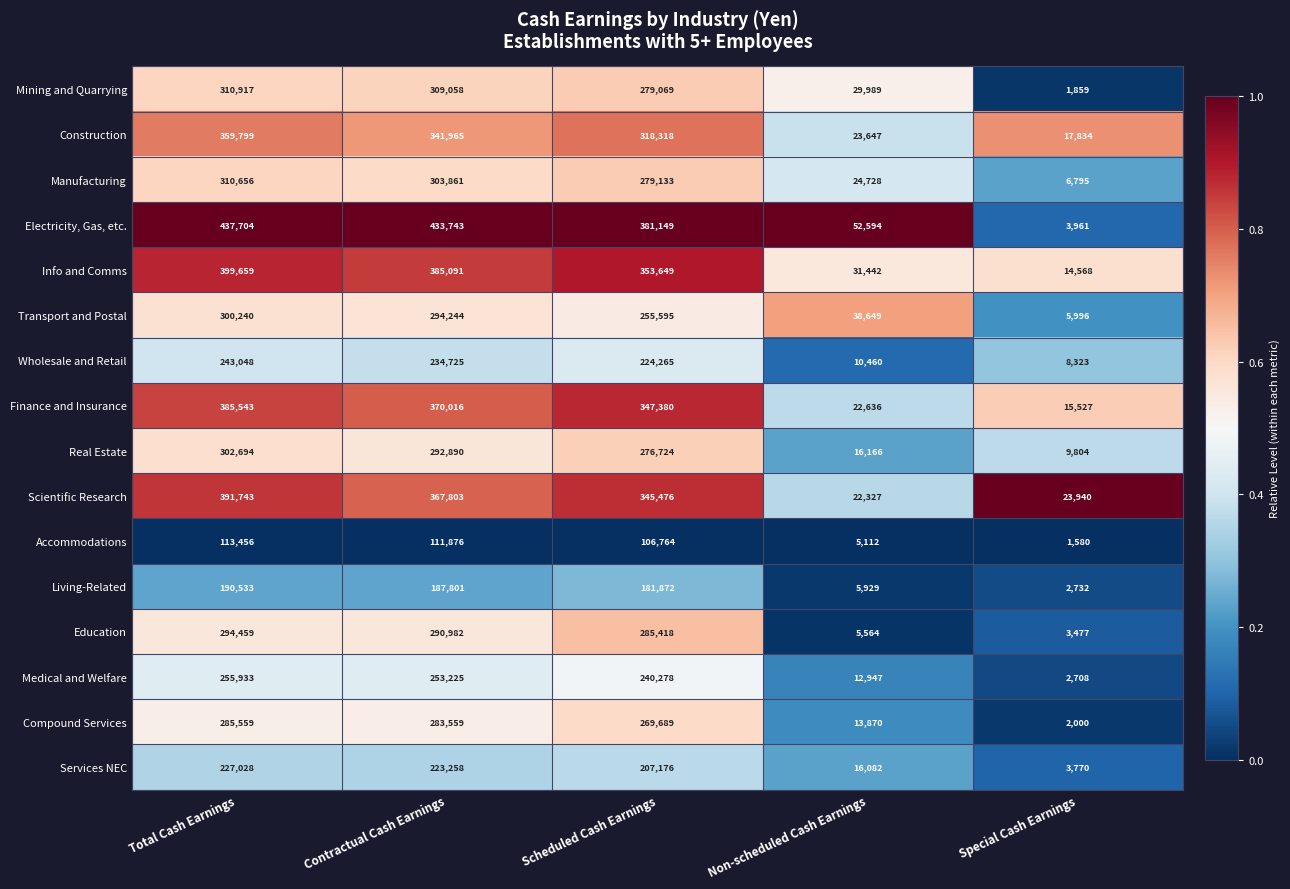

Which series changed the most between Total Cash Earnings and Scheduled Cash Earnings?

Electricity, Gas, etc.